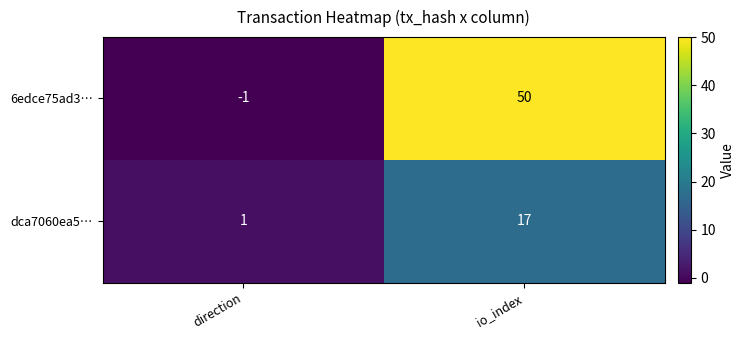

At how many categories does at least one series exceed 29?

1